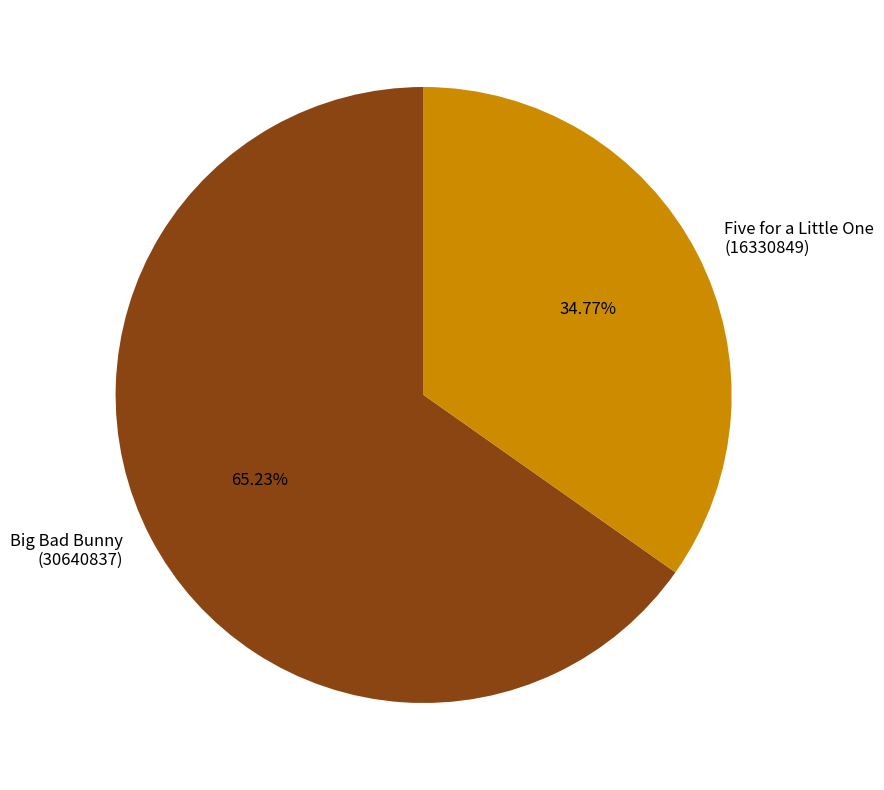

Count the number of slices in the pie.

2